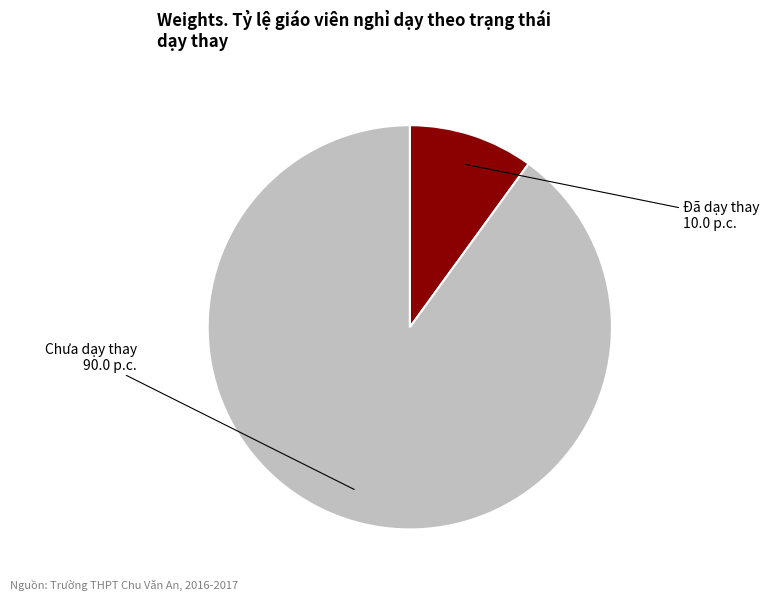

Is there a majority slice in this chart?

Yes